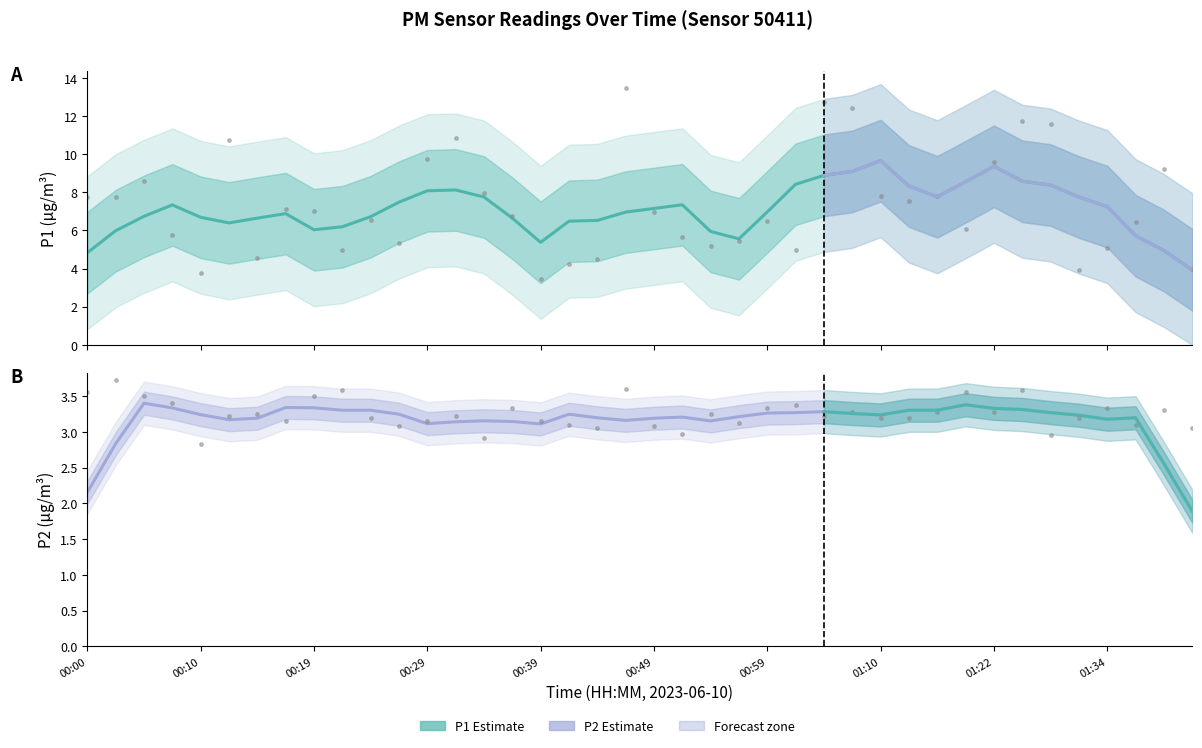

At which category does P2 reach its first local valley?

00:10